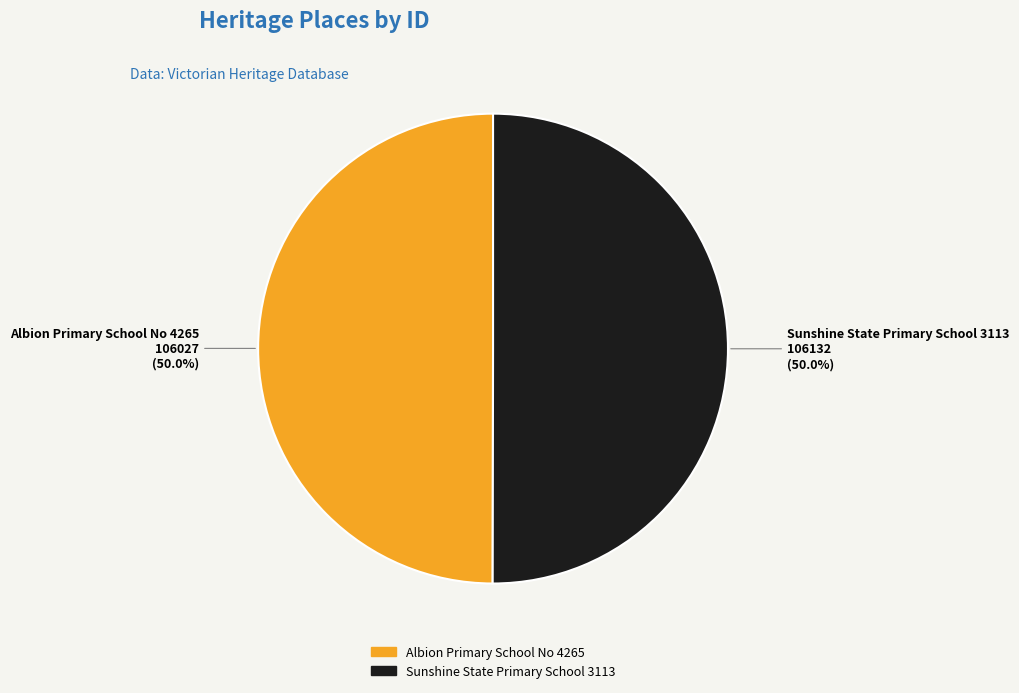

Count the number of slices in the pie.

2